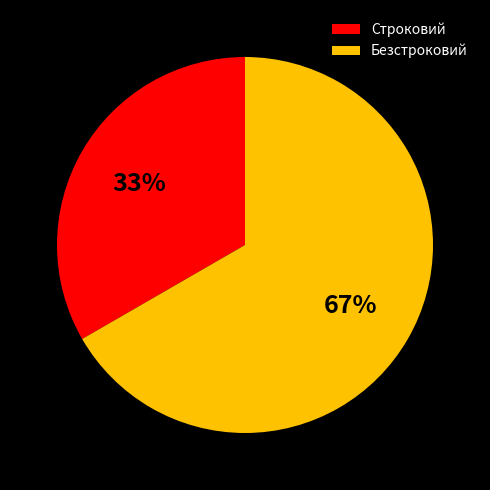

What percentage is the Строковий slice, to the nearest percent?

33%